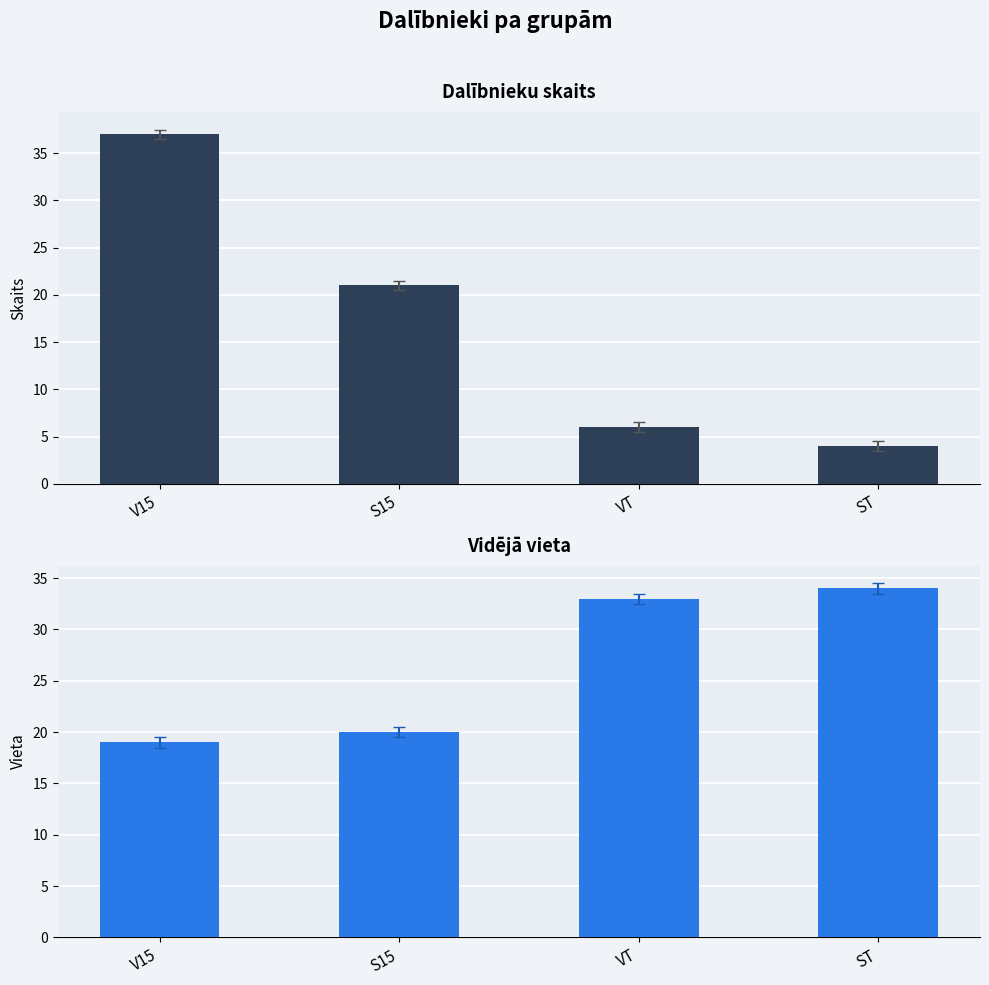

What are all the series names shown in the legend?

Dalībnieku skaits, Vidējā vieta